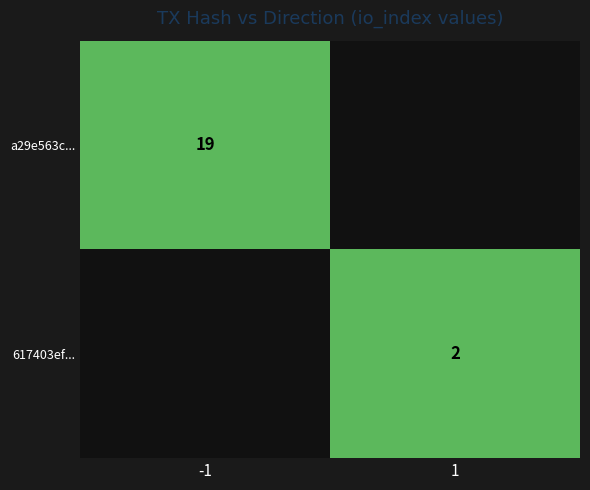

The value of a29e563c... at -1 is 19. True or false?

True